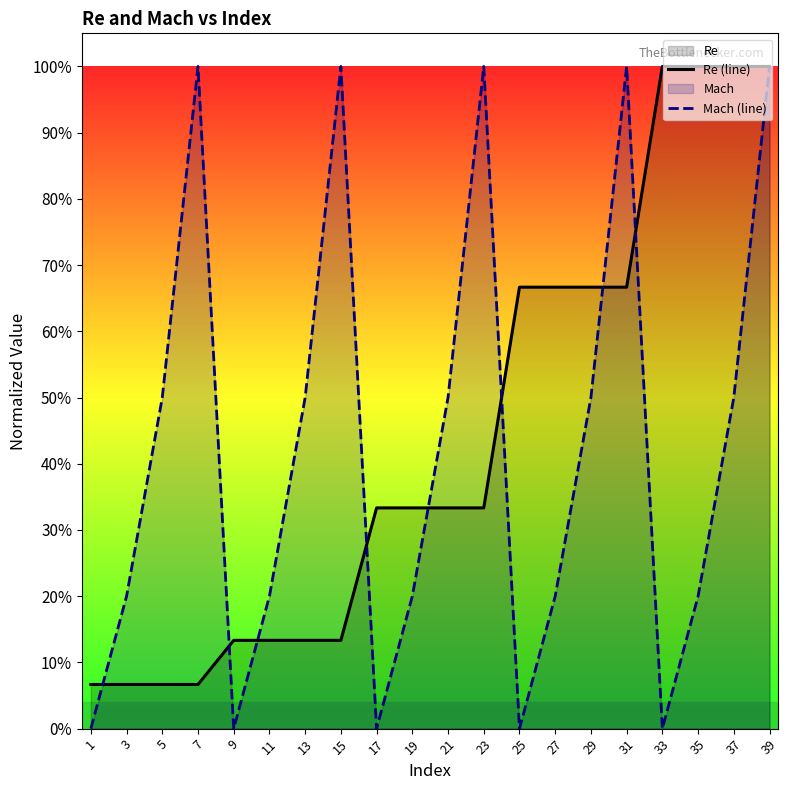

How many intersections are there between Mach (line) and Re (line)?

8